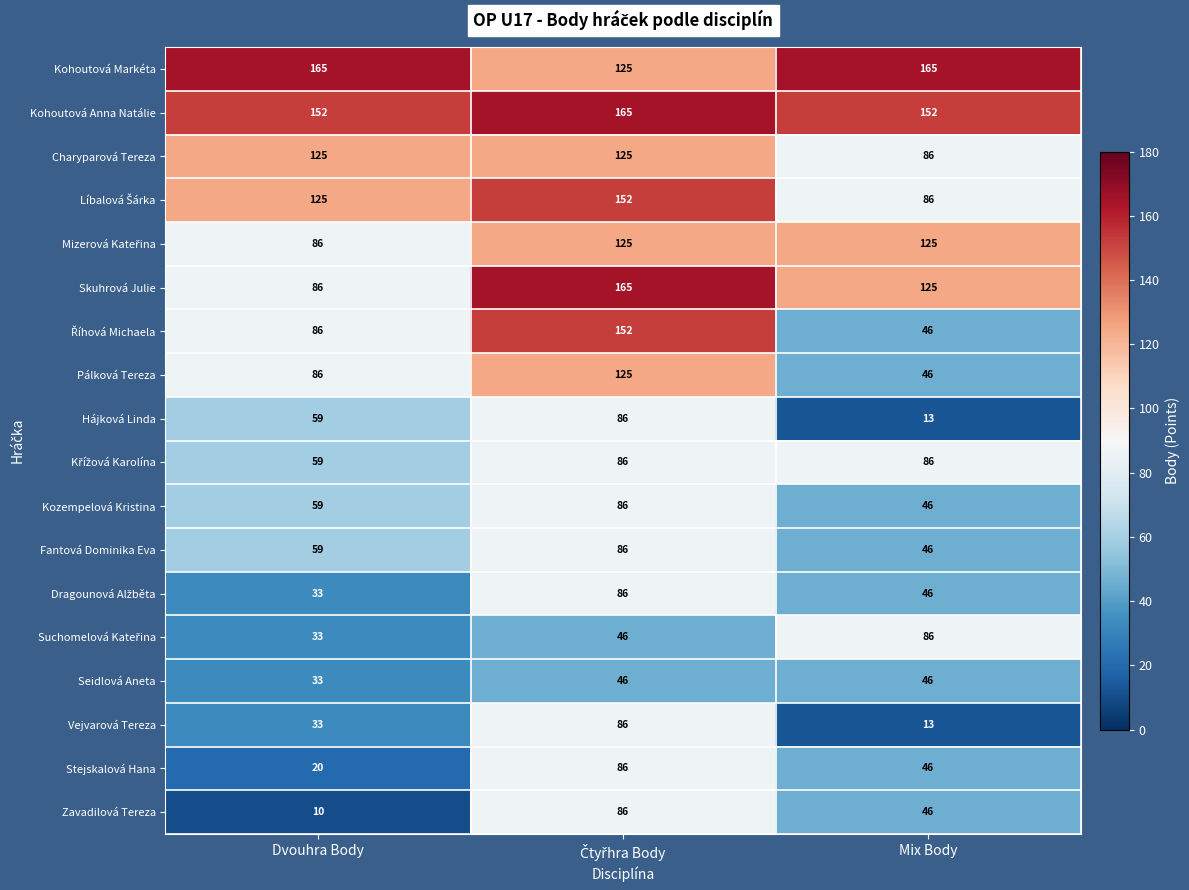

Is it true that Fantová Dominika Eva equals 46 at Mix Body?

True